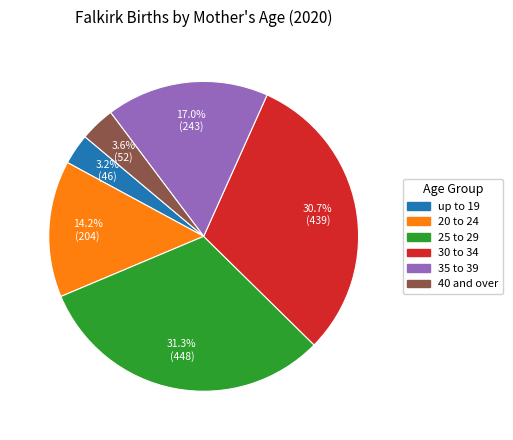

What percentage is the 35 to 39 slice, to the nearest percent?

17%